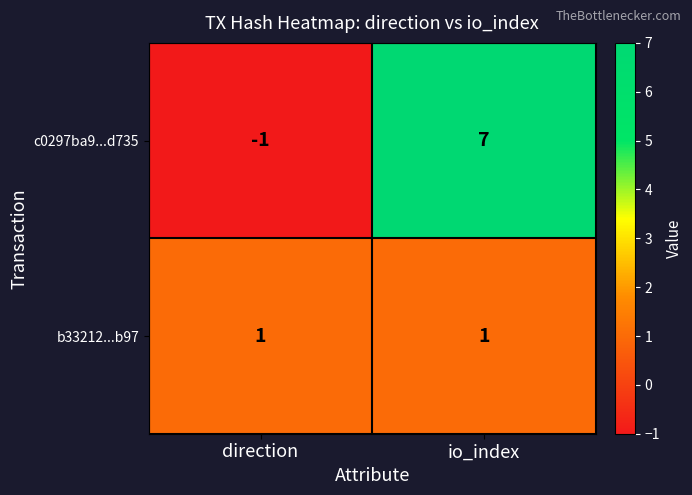

How many positive values does the c0297ba9...d735 series have?

1